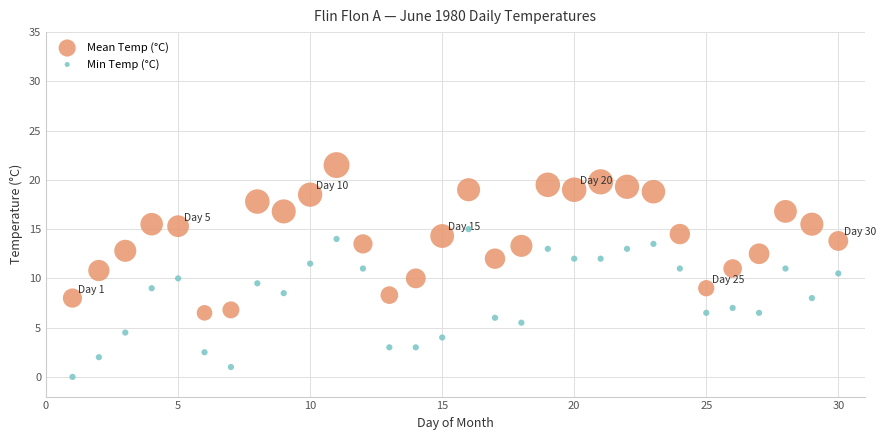

Which series contains the lowest Y value?

Min Temp (°C)